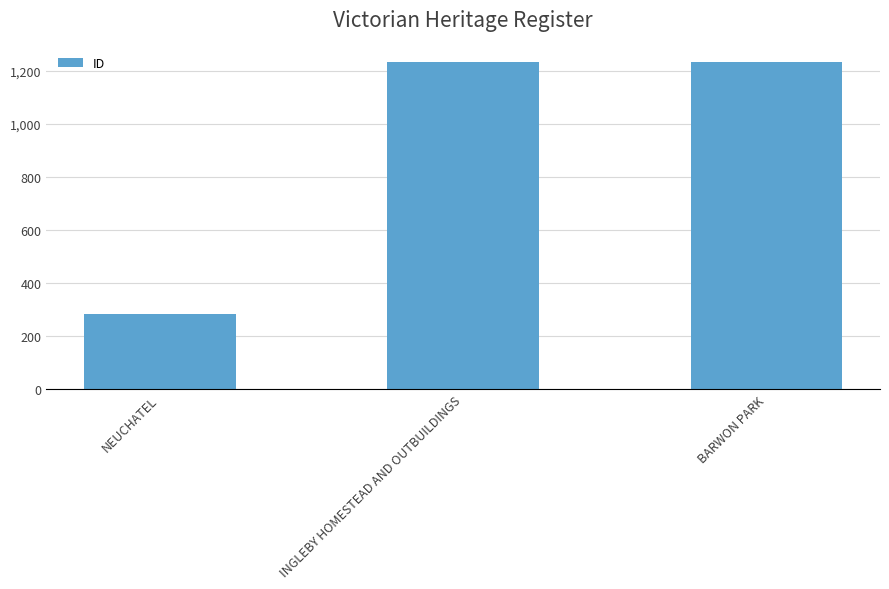

What is the label of the 2nd bar from the left?

INGLEBY HOMESTEAD AND OUTBUILDINGS